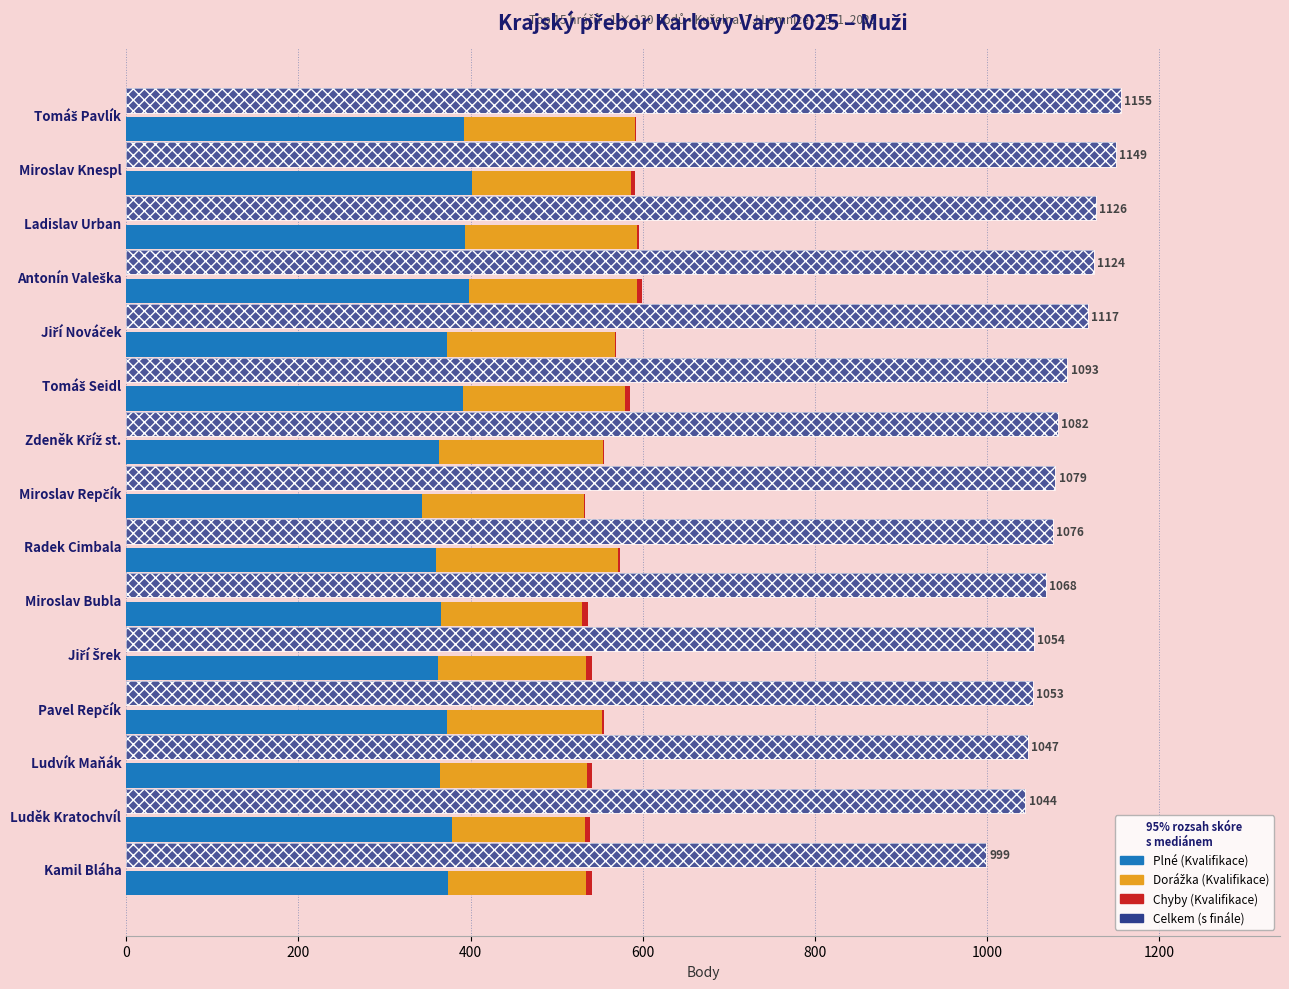

Does the chart contain stacked bars?

No